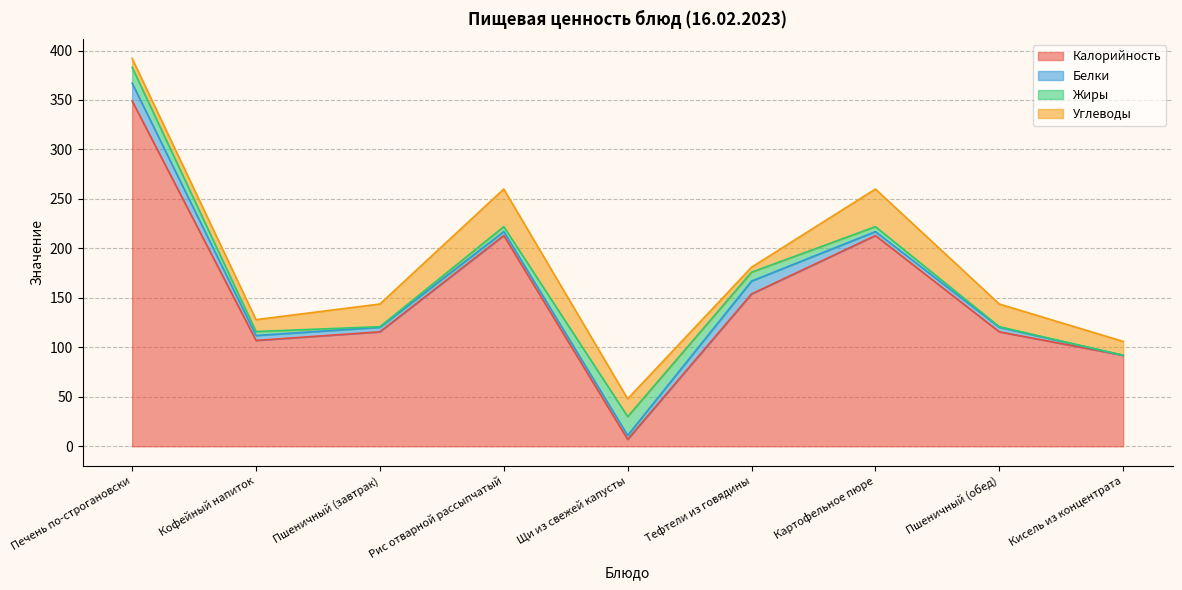

Rank the series by their maximum value, from highest to lowest.

Калорийность, Углеводы, Жиры, Белки